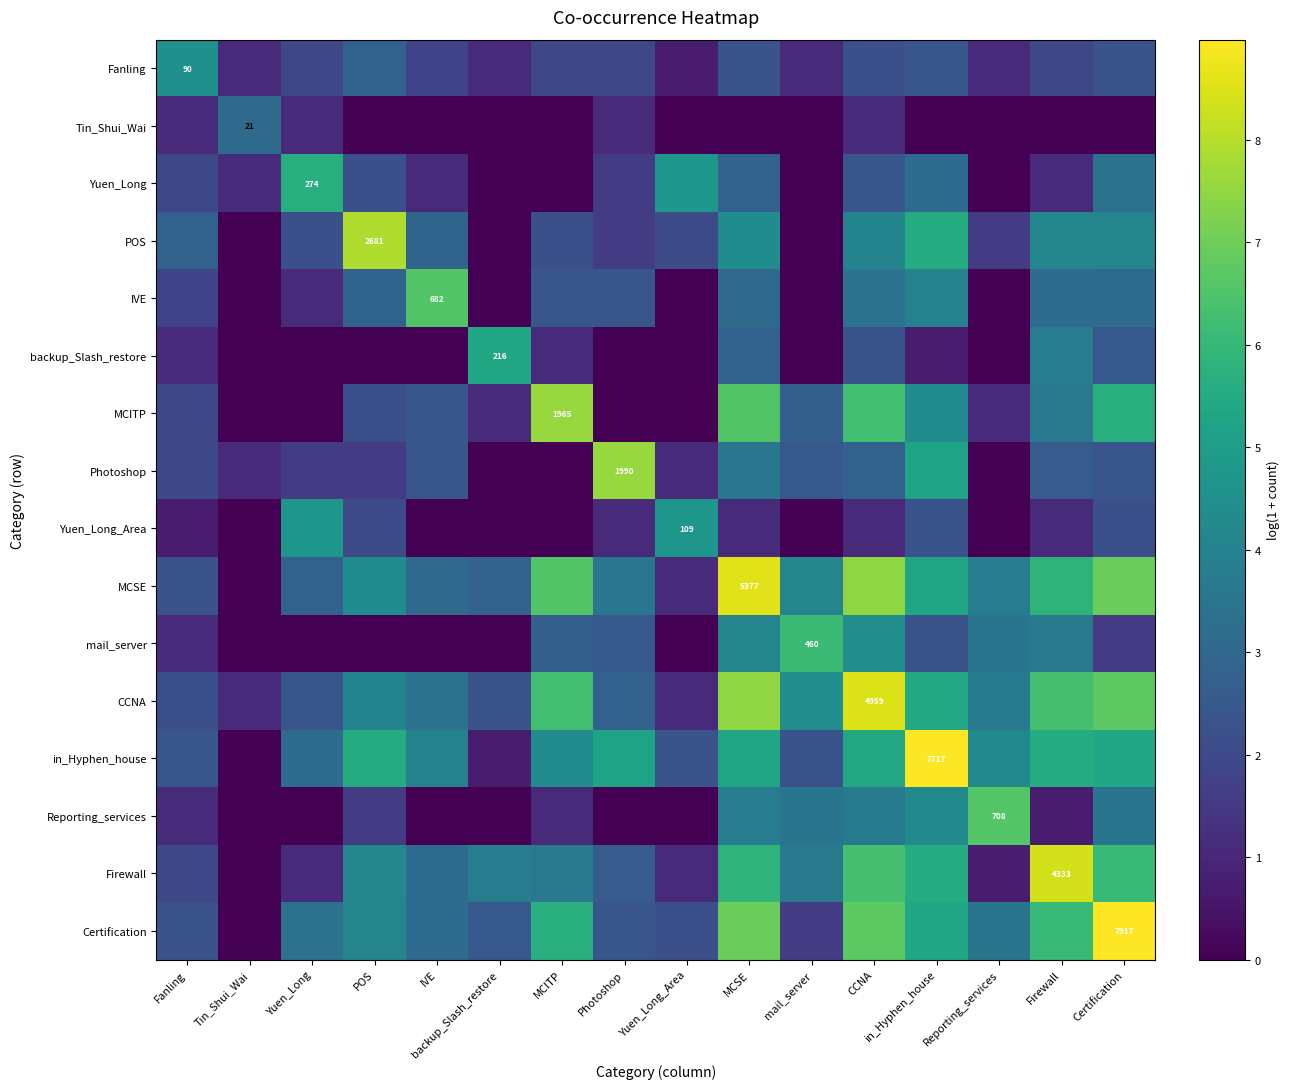

What is the total value across all series at Certification?

64.7